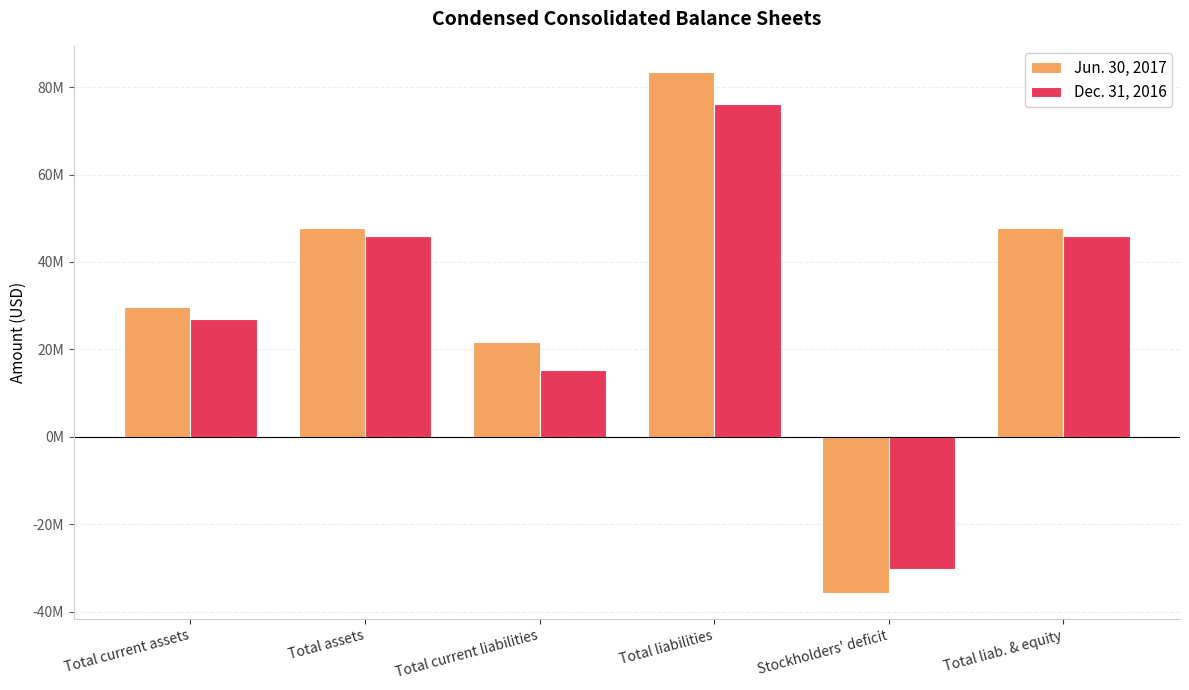

Reading left to right, extract all data points from this chart.

Jun. 30, 2017: 29641000	47817000	21719000	83467000	-35650000	47817000
Dec. 31, 2016: 26875000	45983000	15249000	76167000	-30184000	45983000